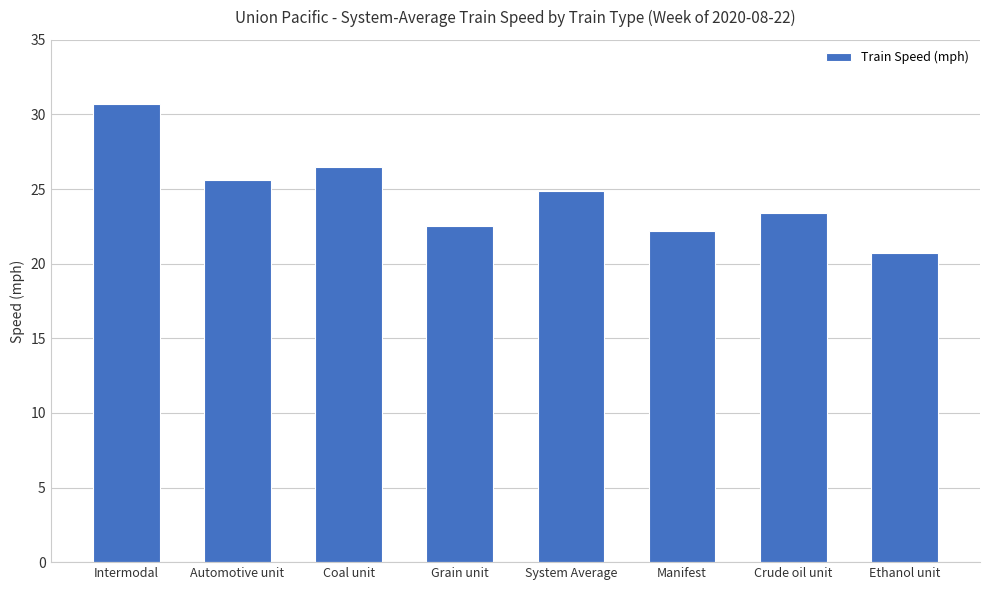

Are the bars grouped side by side (vs. stacked)?

No